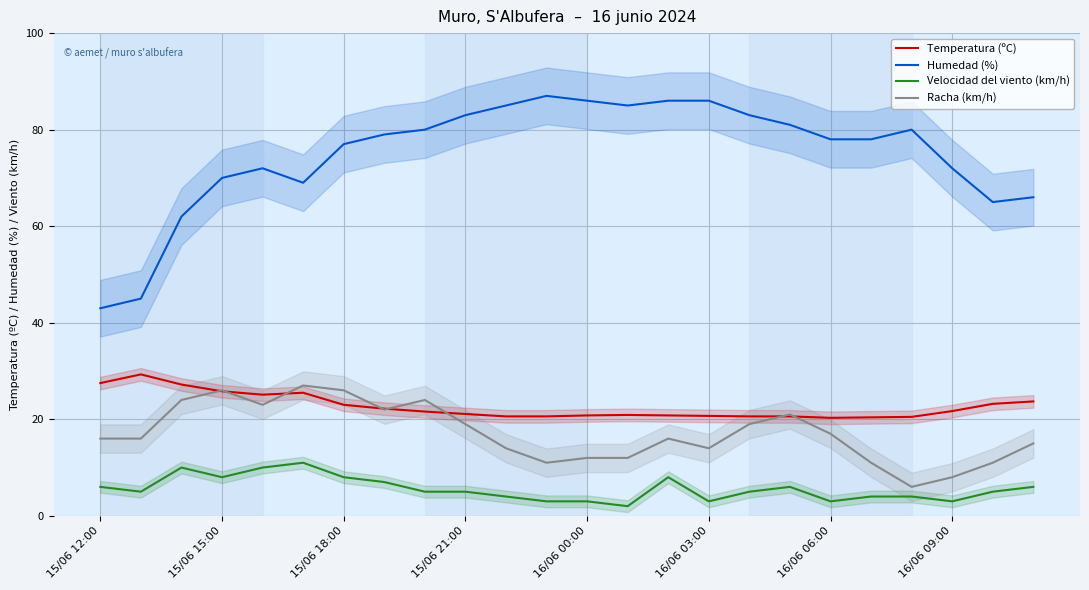

True or false: Velocidad del viento (km/h) and Humedad (%) intersect in this chart.

False